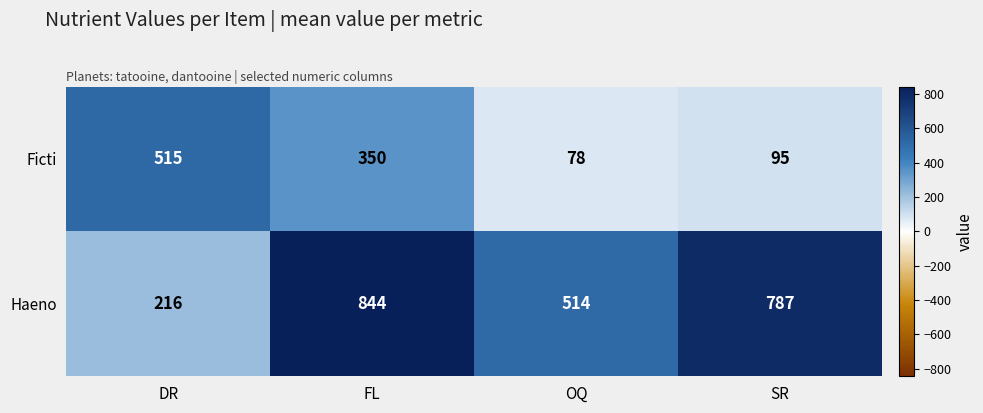

What is the difference between the second highest and minimum values in the Ficti series?

272